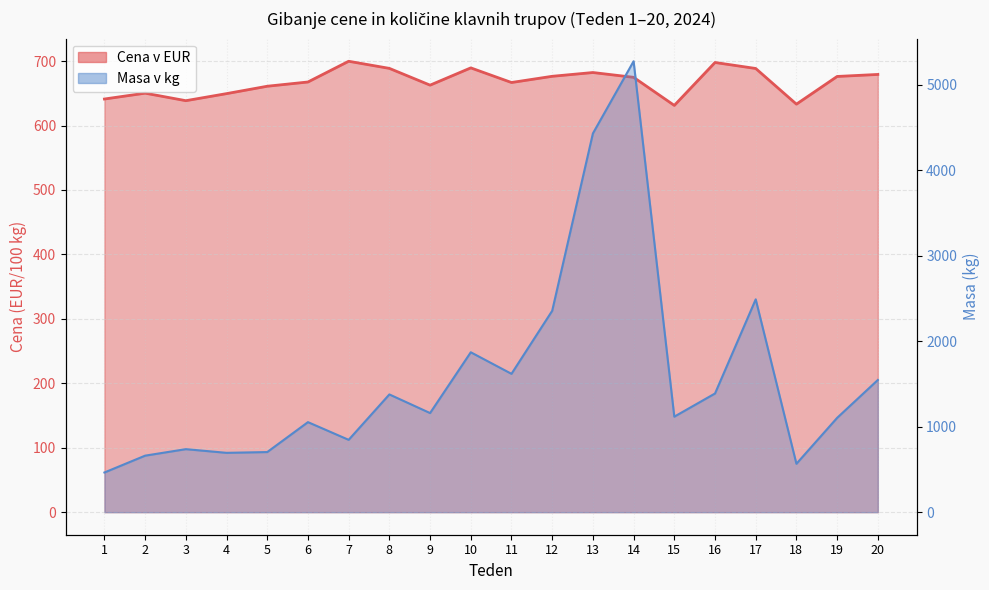

What is the difference between the Masa v kg values at 18 and 17?

1923.0